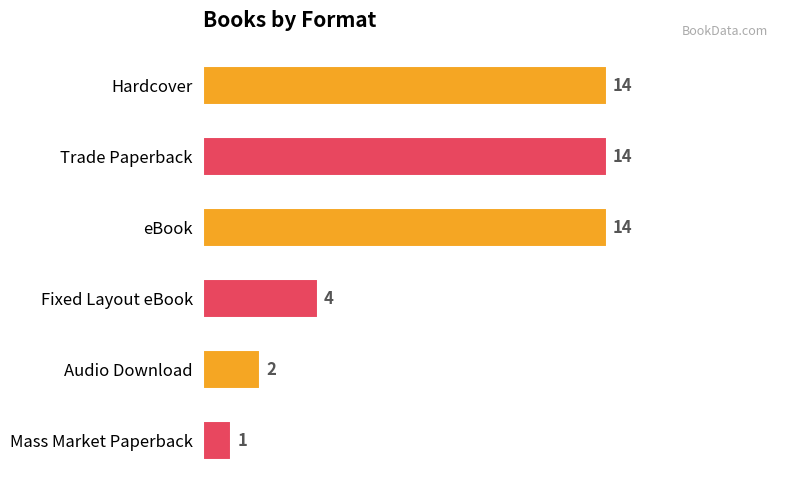

Reading bottom to top, transcribe all the data shown in this chart.

Mass Market Paperback=1	Audio Download=2	Fixed Layout eBook=4	eBook=14	Trade Paperback=14	Hardcover=14